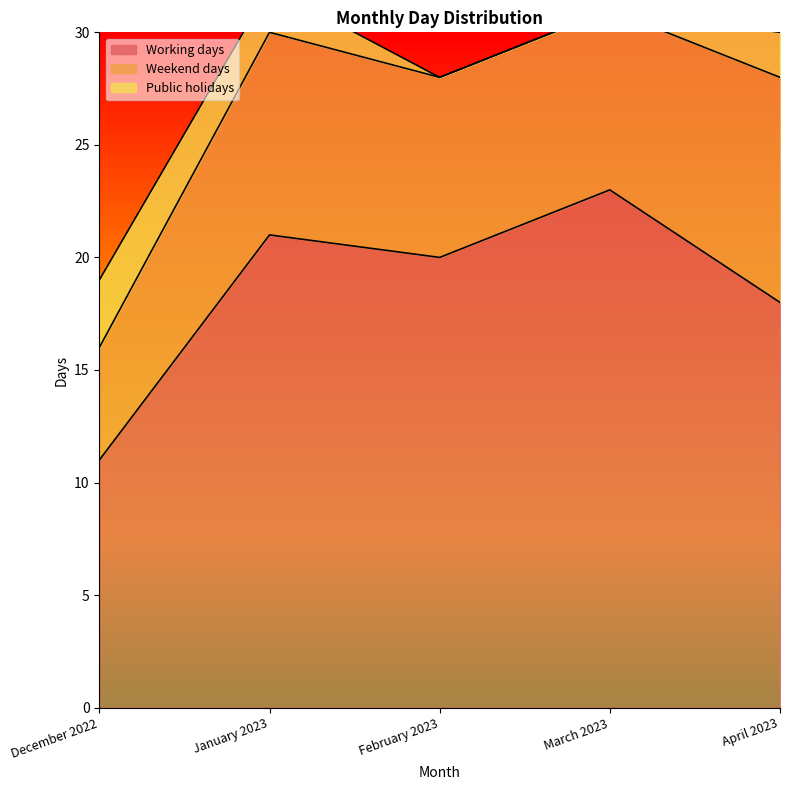

At how many categories does at least one series exceed 17?

4